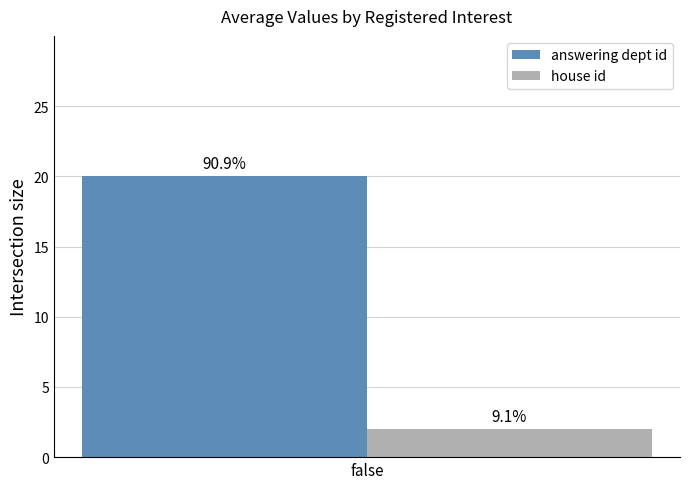

What are all the series names shown in the legend?

answering dept id, house id